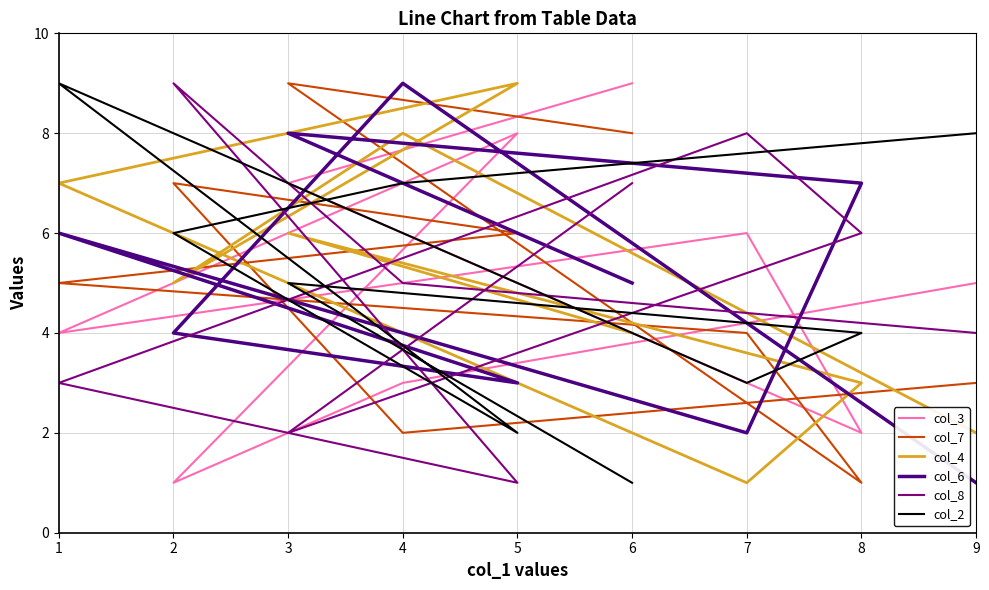

What is the average value of the col_8 series?

5